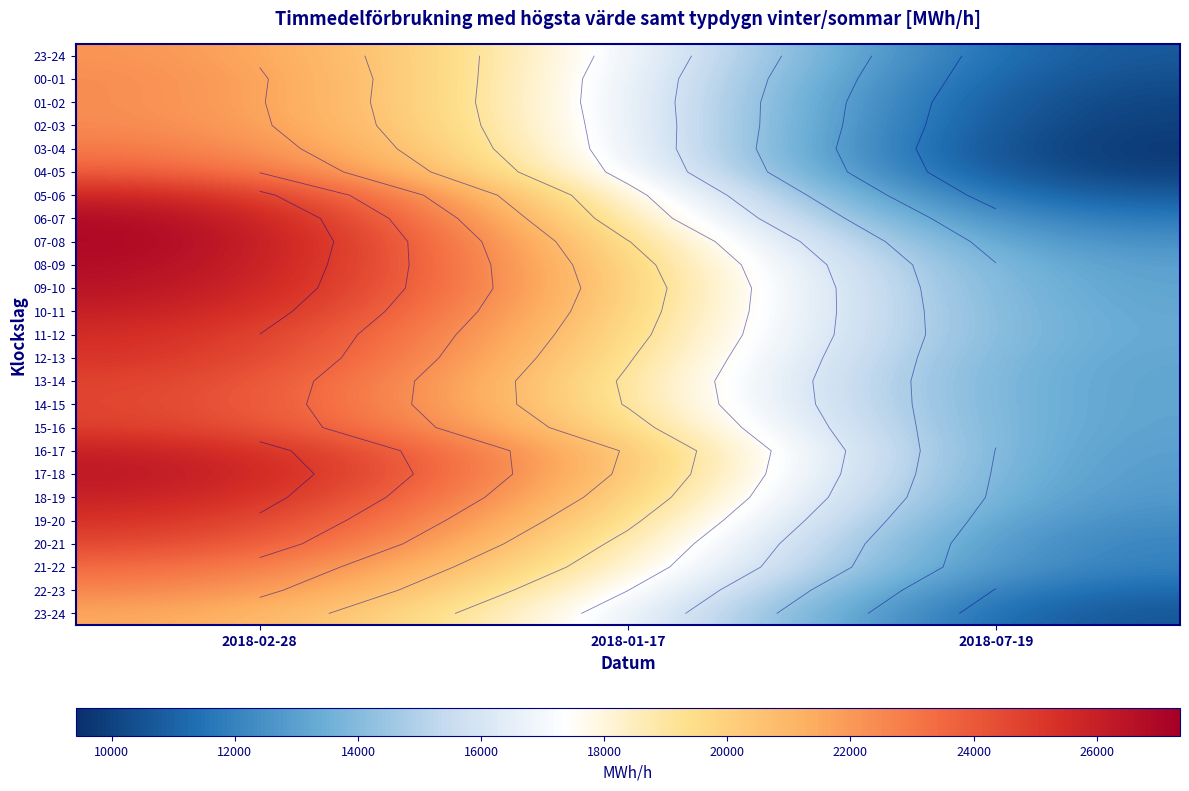

At which category is the sum across all series the highest?

2018-02-28